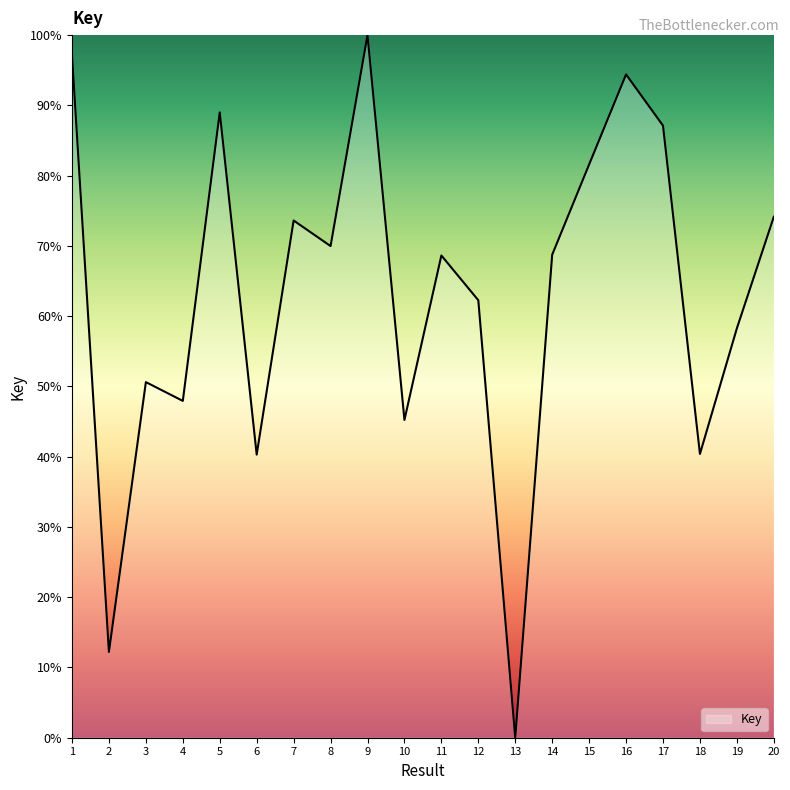

At which category does the chart reach its minimum across all series?

13